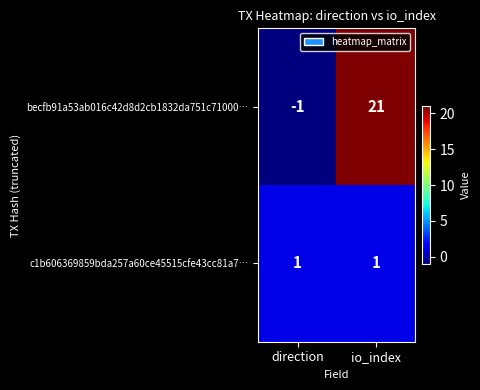

The value of becfb91a53ab016c42d8d2cb1832da751c71000… at io_index is 21. True or false?

True